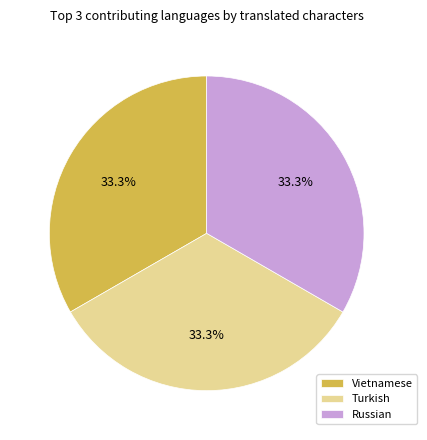

How many segments does this pie chart have?

3